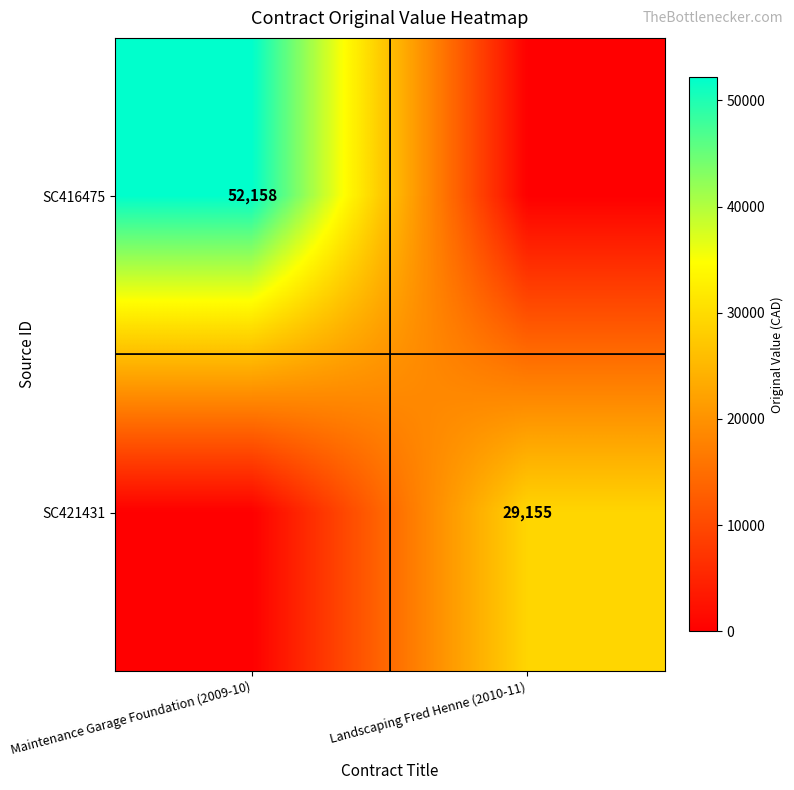

Is it true that SC416475 equals 83914 at Maintenance Garage Foundation (2009-10)?

False